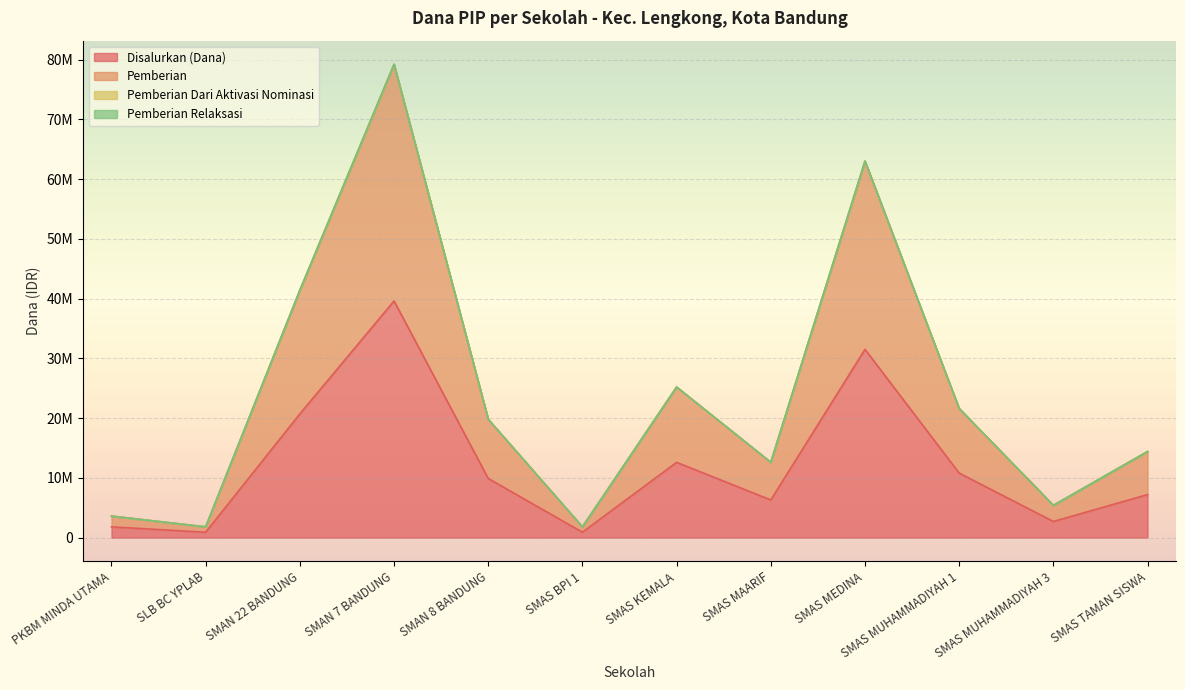

What is the smallest value displayed?

900000